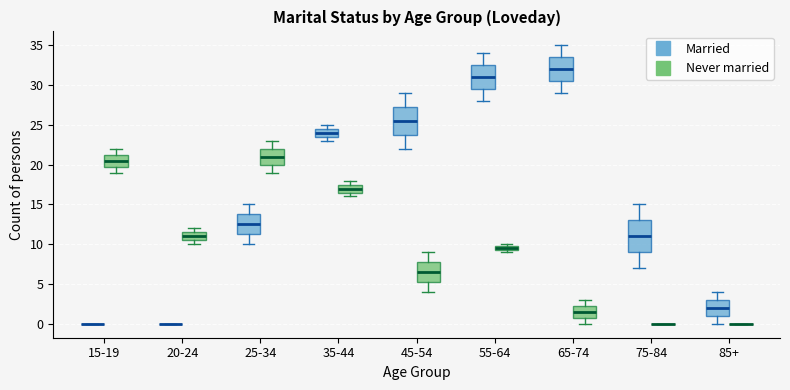

Which box is the tallest, from its lower edge to its upper edge?

75-84 (Married)